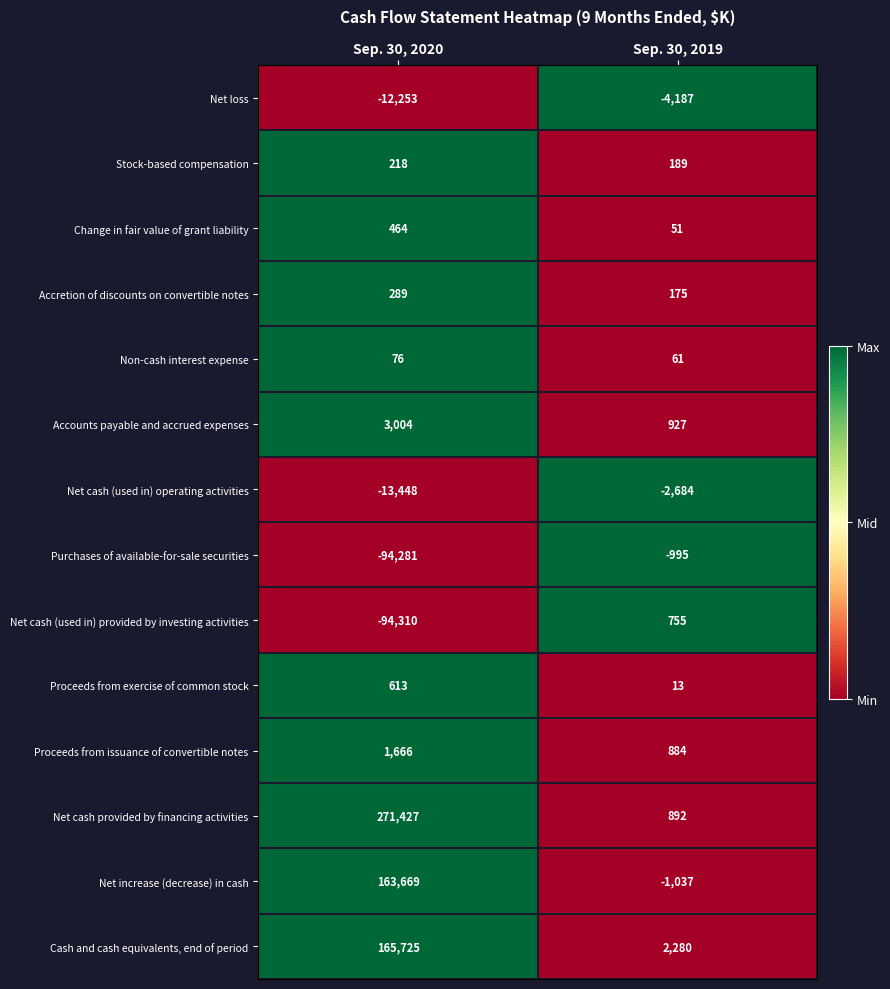

Between Sep. 30, 2020 and Sep. 30, 2019, which series saw the biggest shift?

Net cash provided by financing activities